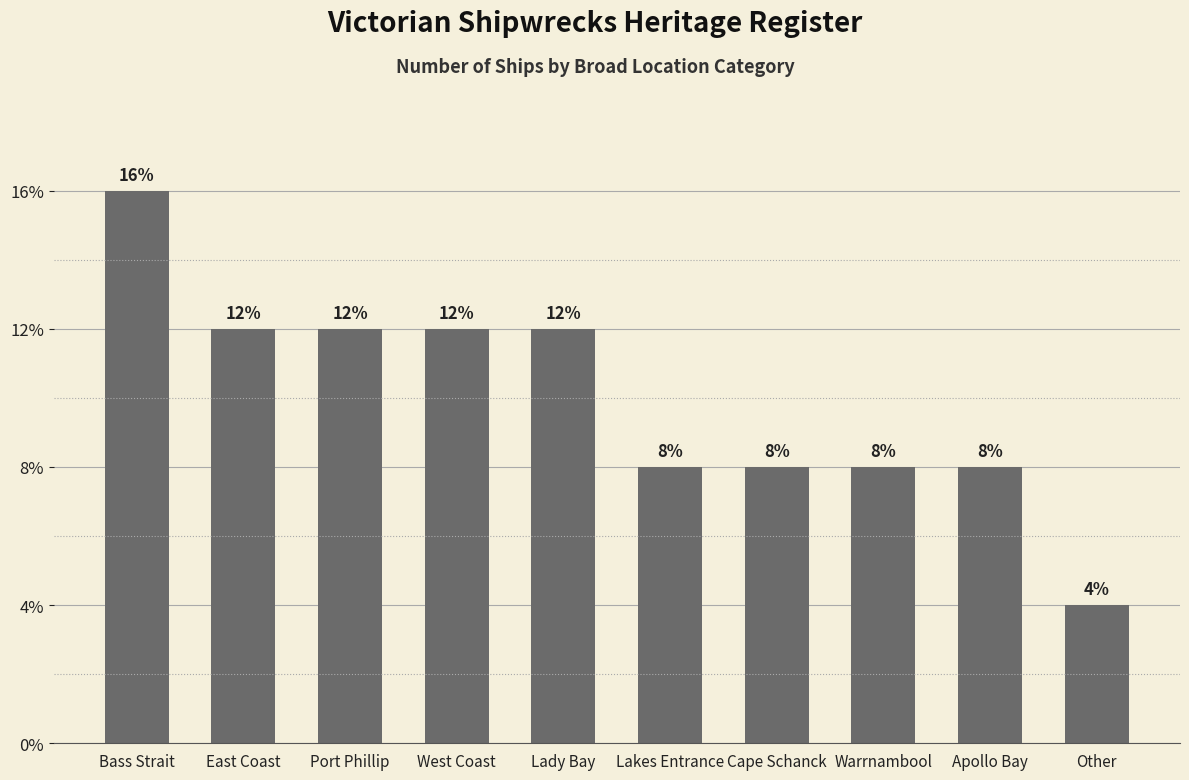

Does the chart contain stacked bars?

No